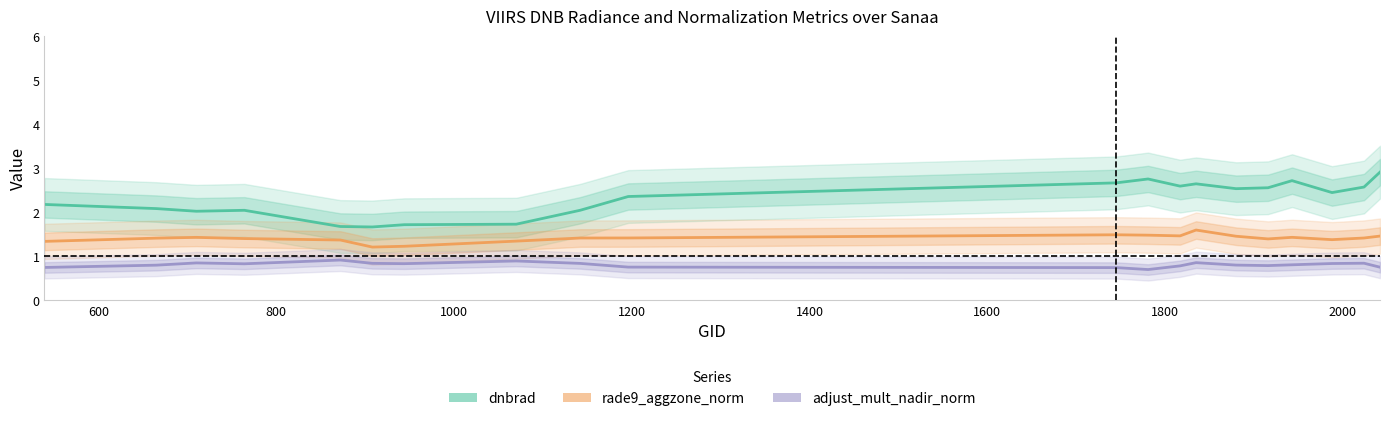

What is the difference between the second highest and second lowest values in the rade9_aggzone_norm series?

0.3